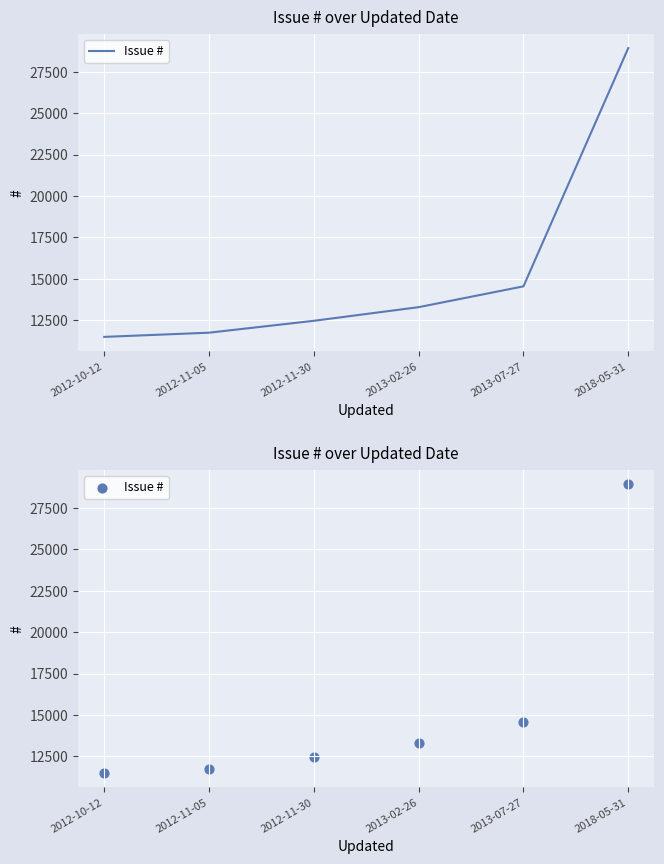

What is the change in value from 2012-11-05 to 2013-07-27?

+2795